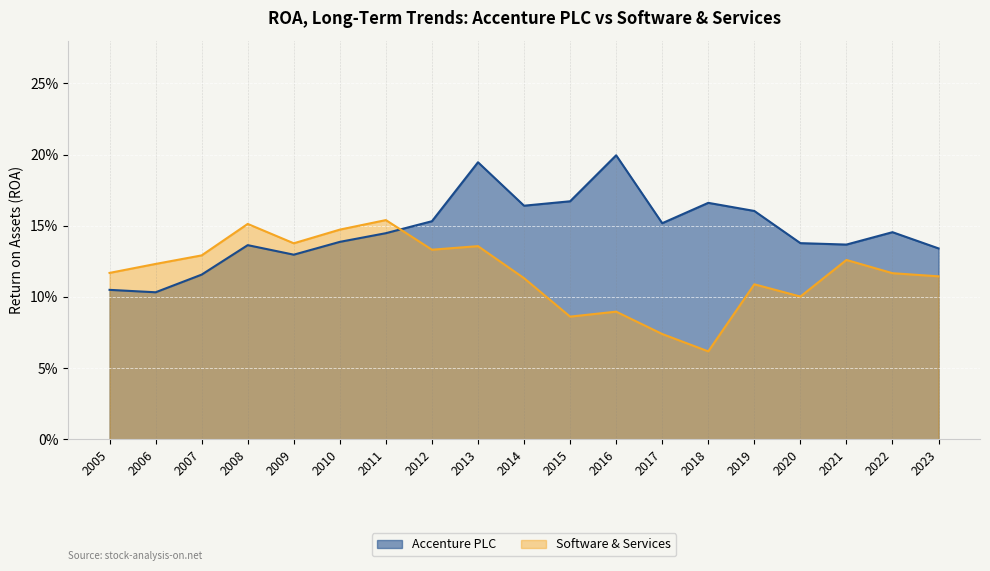

Rank the series at 2022 from lowest to highest value.

Software & Services, Accenture PLC